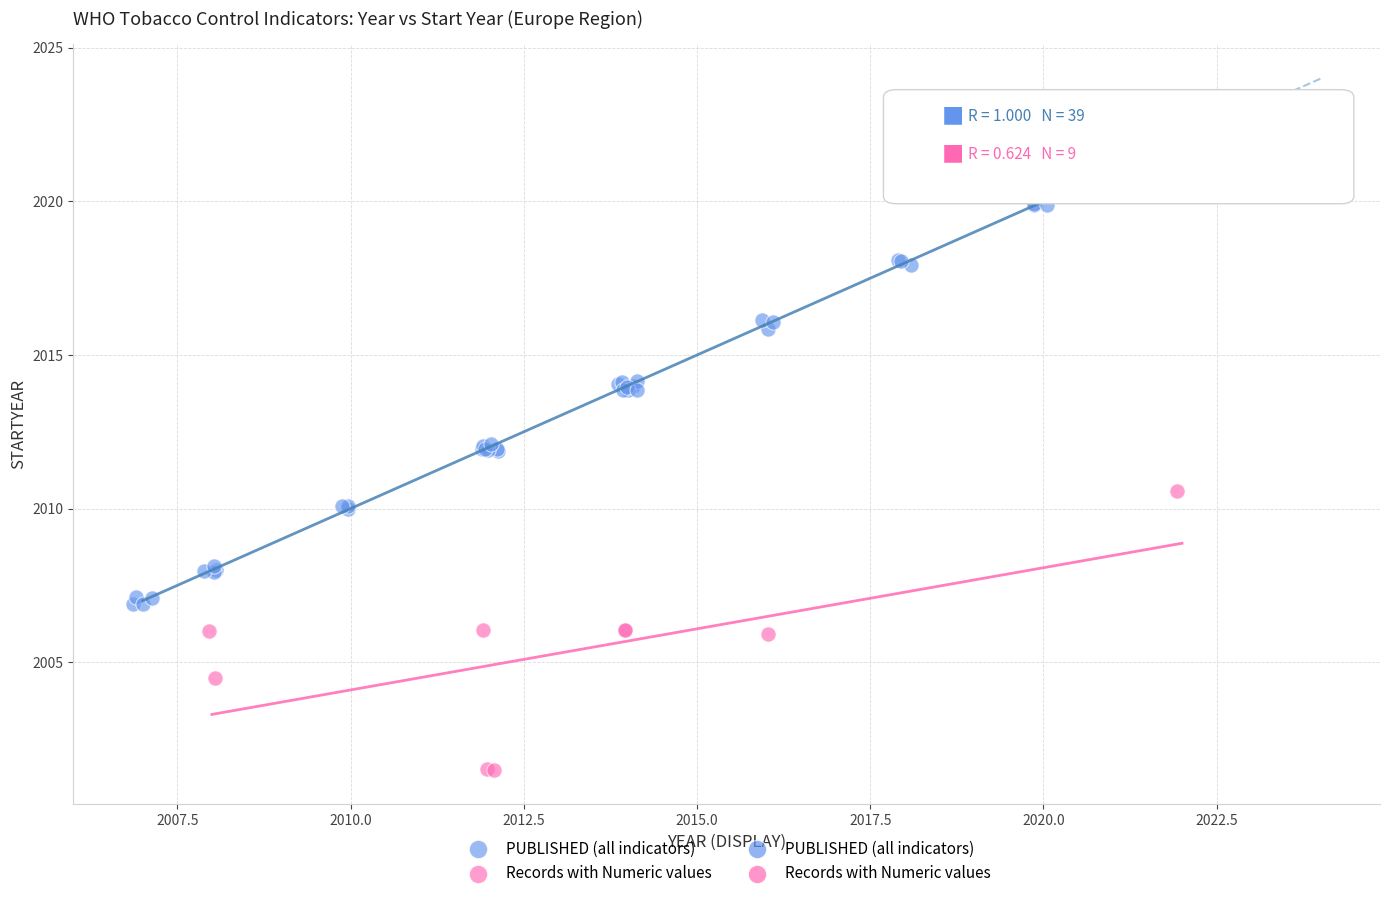

Which series reaches the minimum Y coordinate?

Records with Numeric values